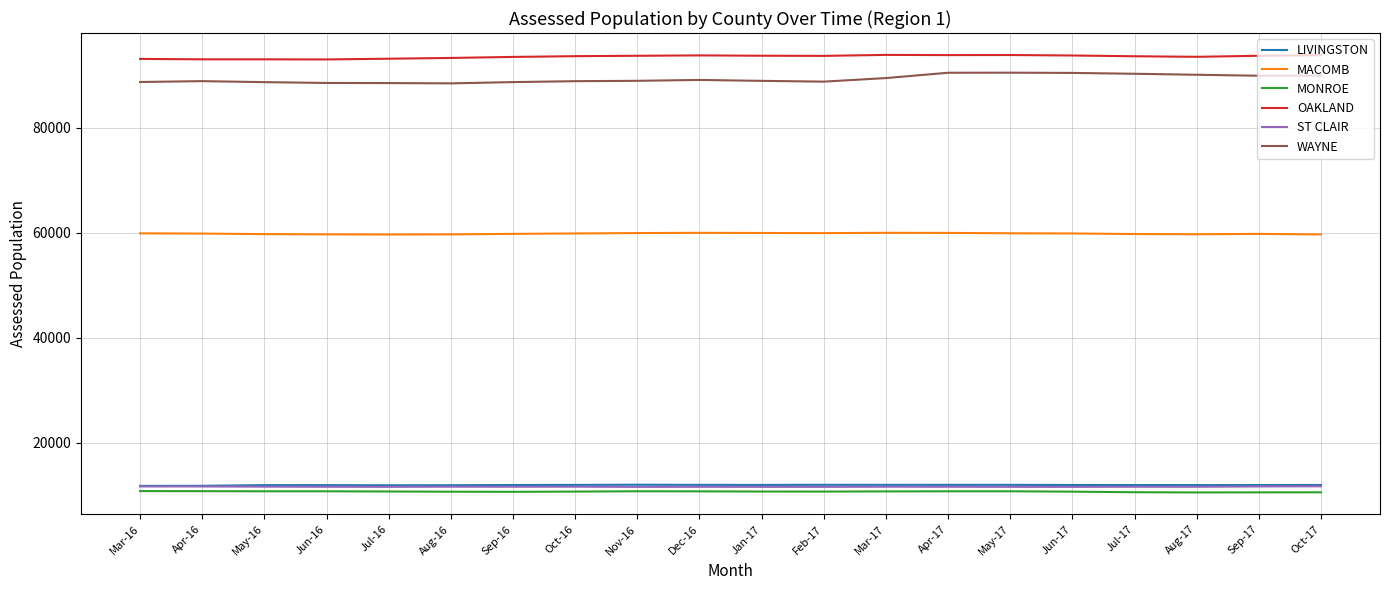

Is it true that MACOMB equals 59754 at Sep-16?

True